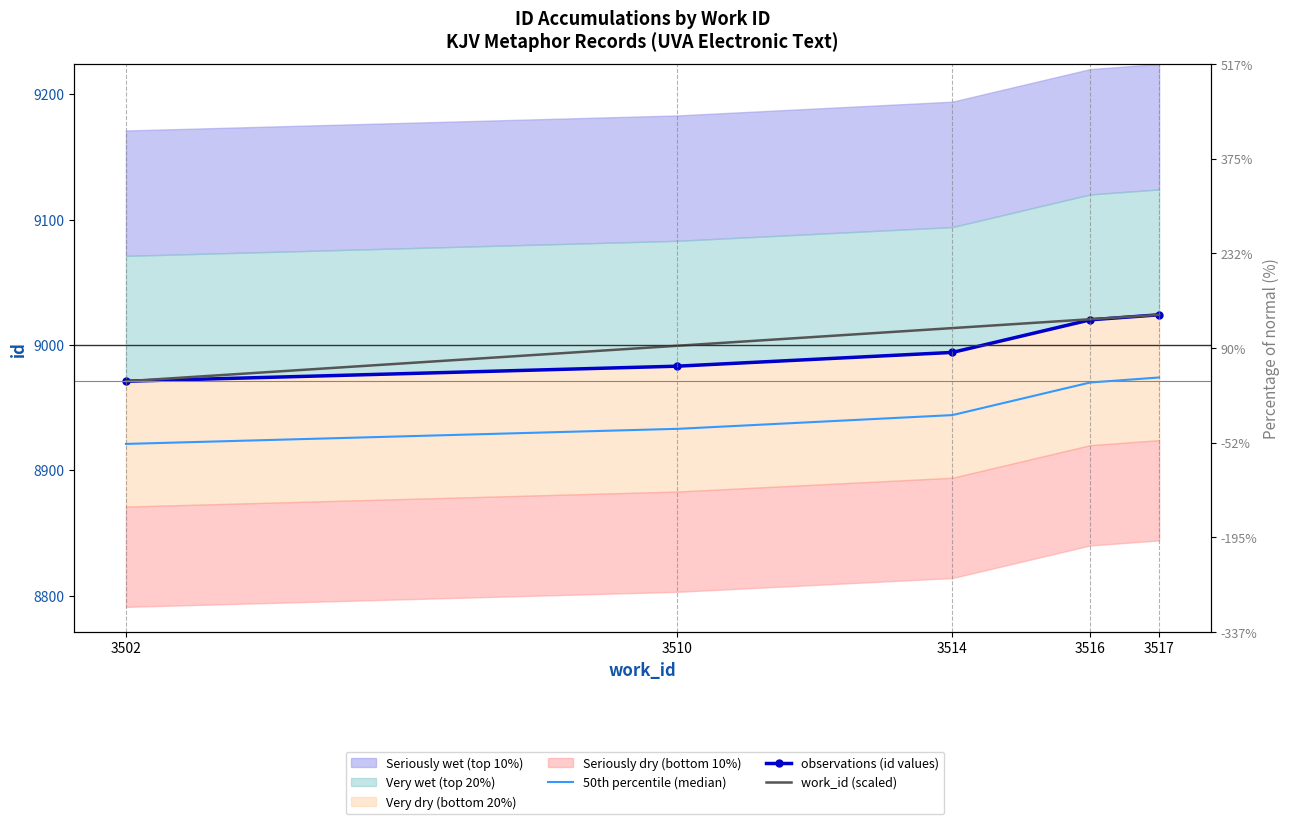

What is the value of the id point at the 1st from the left?

8971.0